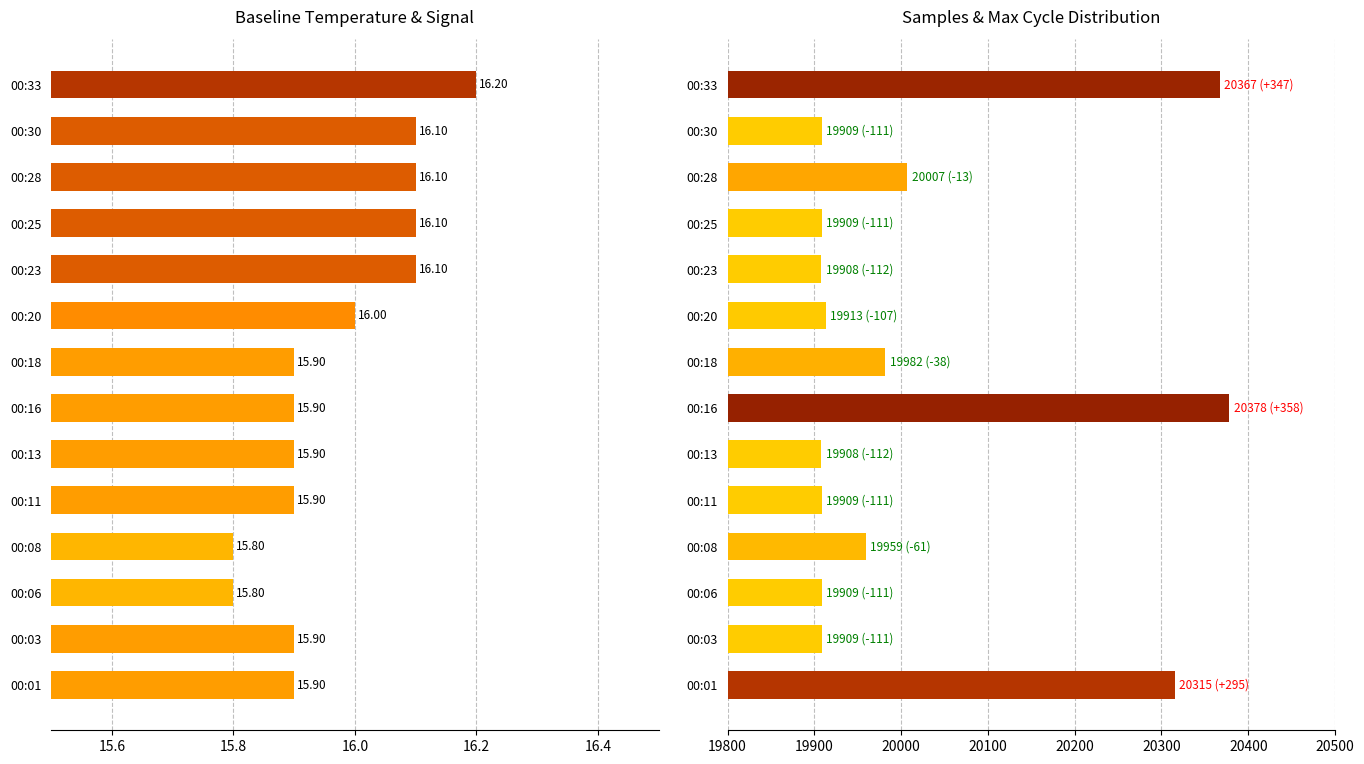

List the series in order of their peak value, lowest first.

Temperature, Max_cycle